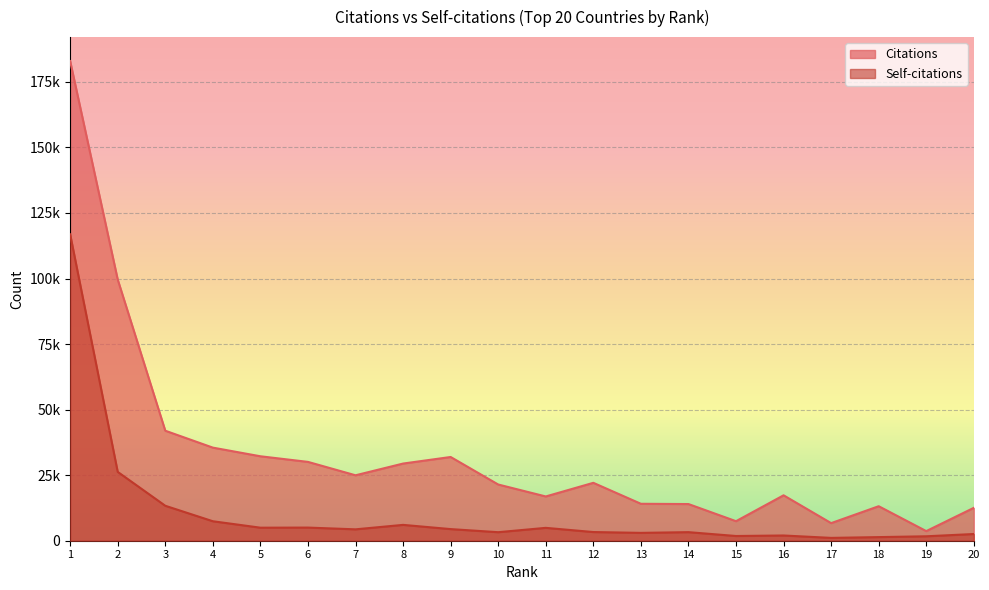

Rank the series by their average value, from highest to lowest.

Citations, Self-citations